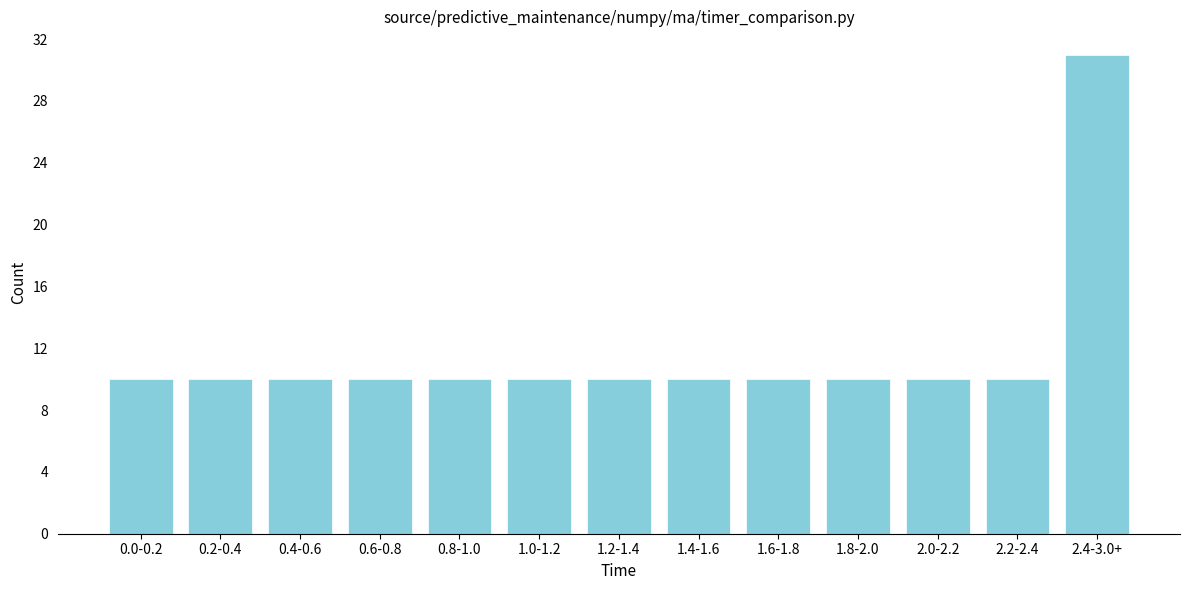

Reading left to right, list all the values displayed in this chart.

10	10	10	10	10	10	10	10	10	10	10	10	31